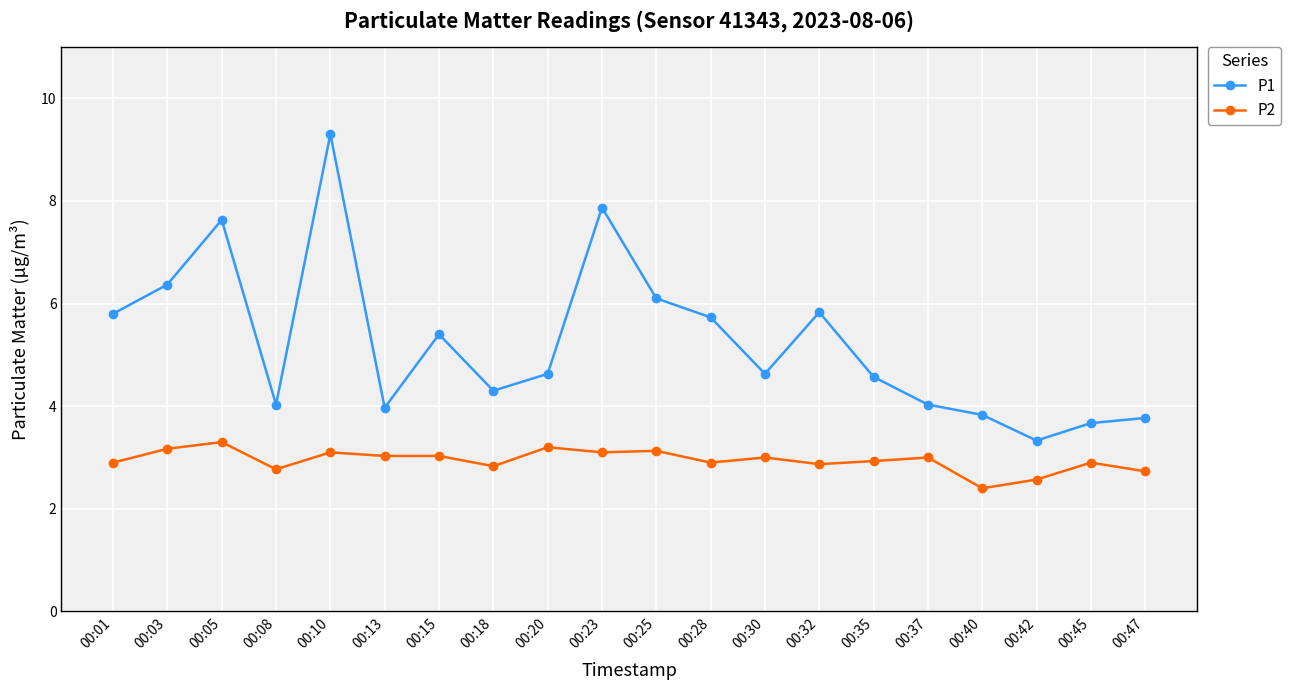

What is the value of the P2 point at the 17th from the left?

2.4